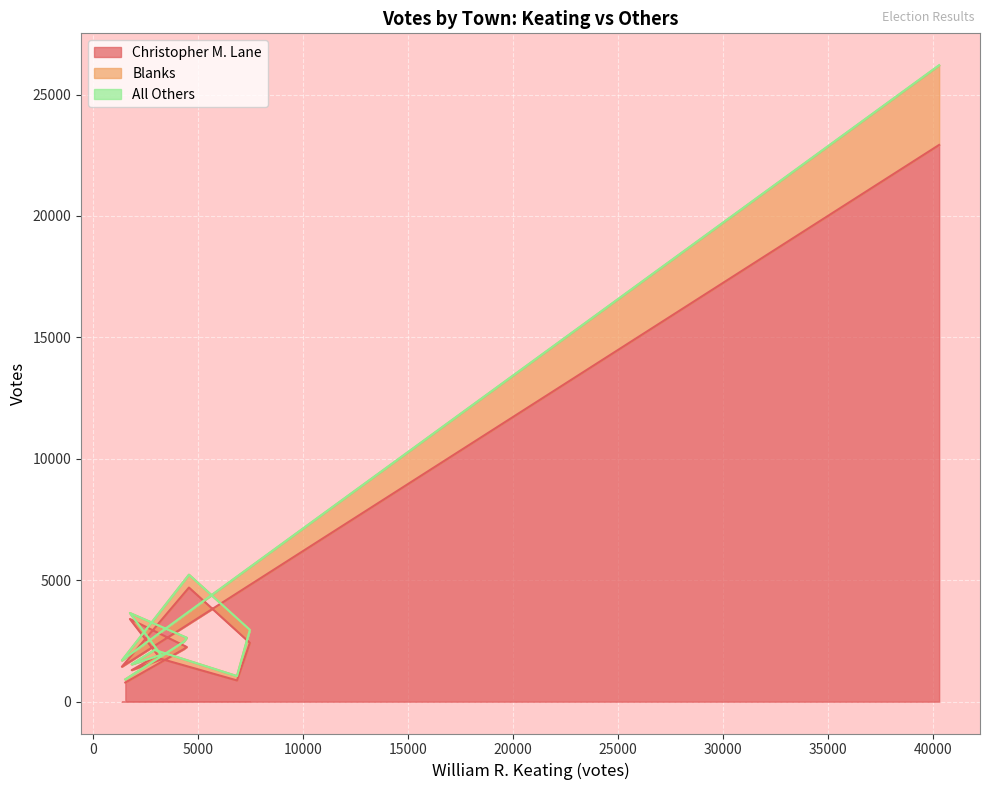

At how many categories does at least one series exceed 24441?

1